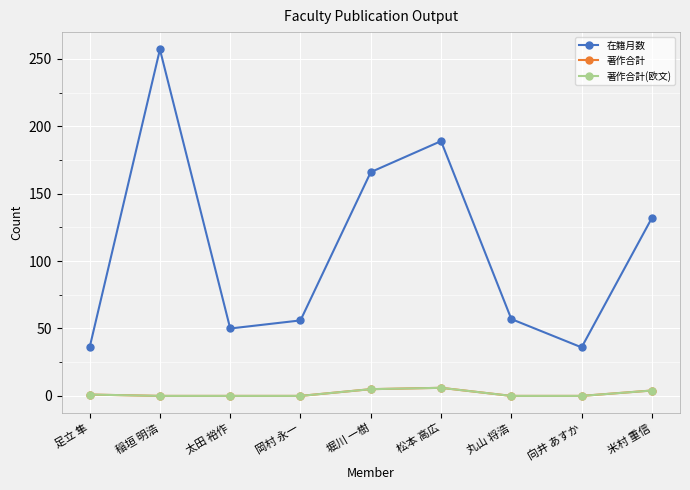

How many distinct data groups are displayed?

3